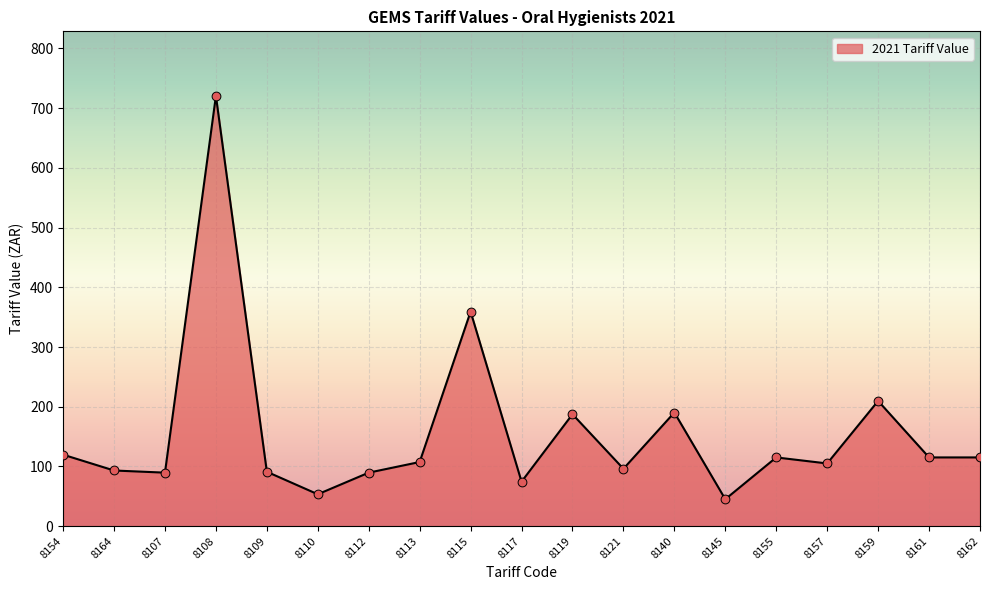

What is the change in value from 8154 to 8117?

-45.2